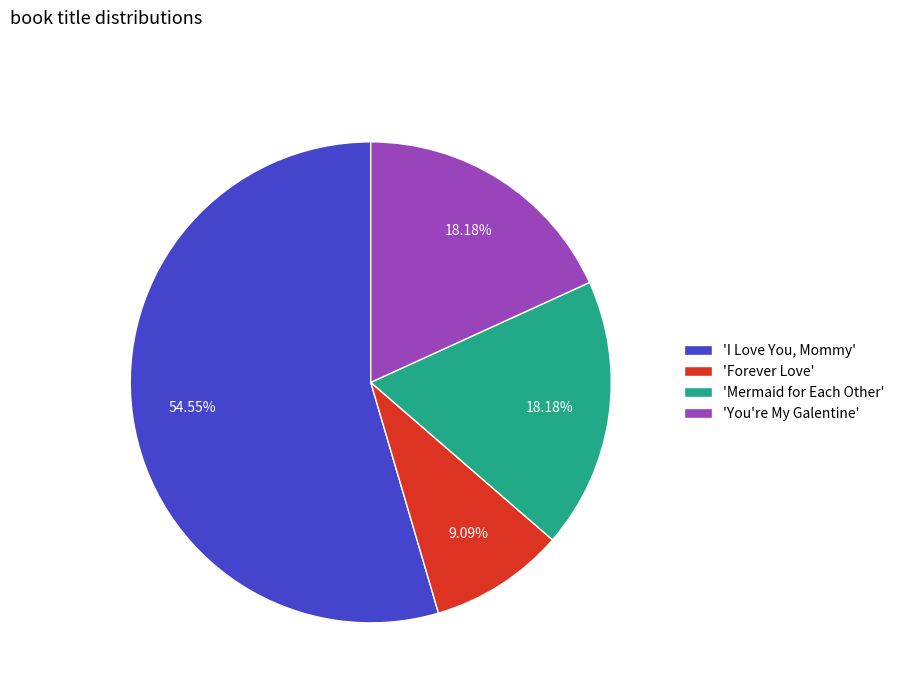

What is the ratio of the value at 'I Love You, Mommy' to the value at 'Mermaid for Each Other'?

3.0